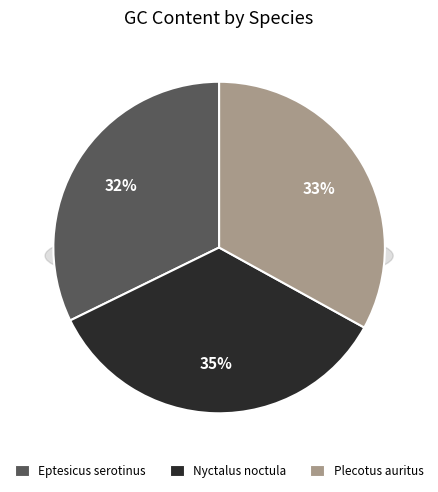

Which slice is the largest?

Nyctalus noctula